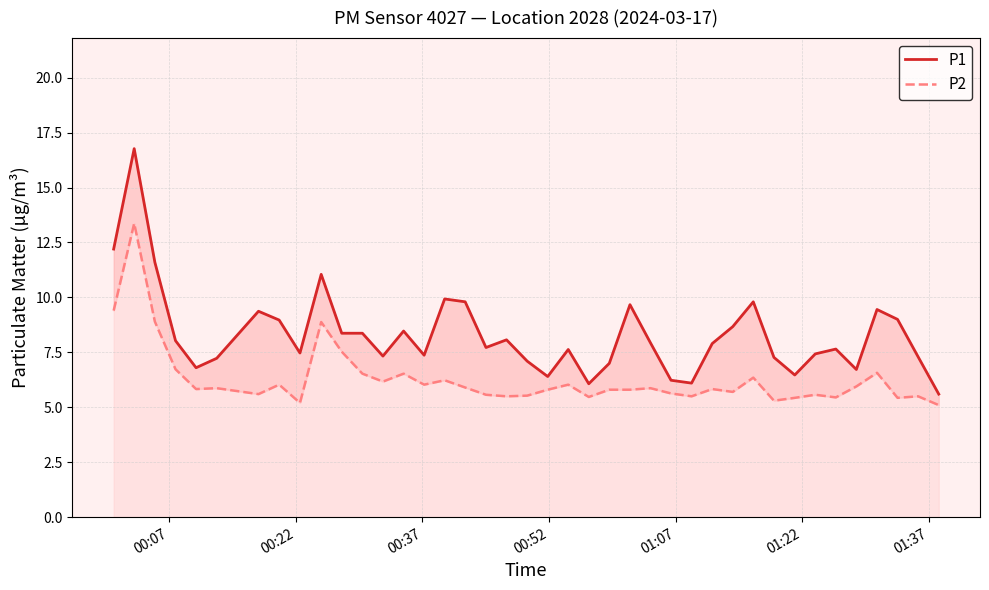

How many interior local valleys does the P2 series have?

12